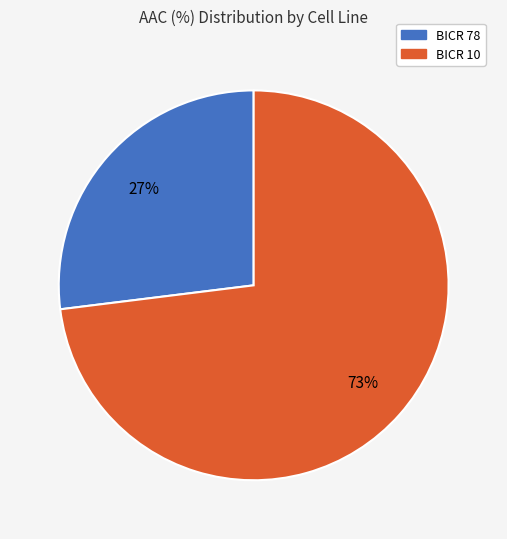

What is the ratio of the value at BICR 78 to the value at BICR 10?

0.4